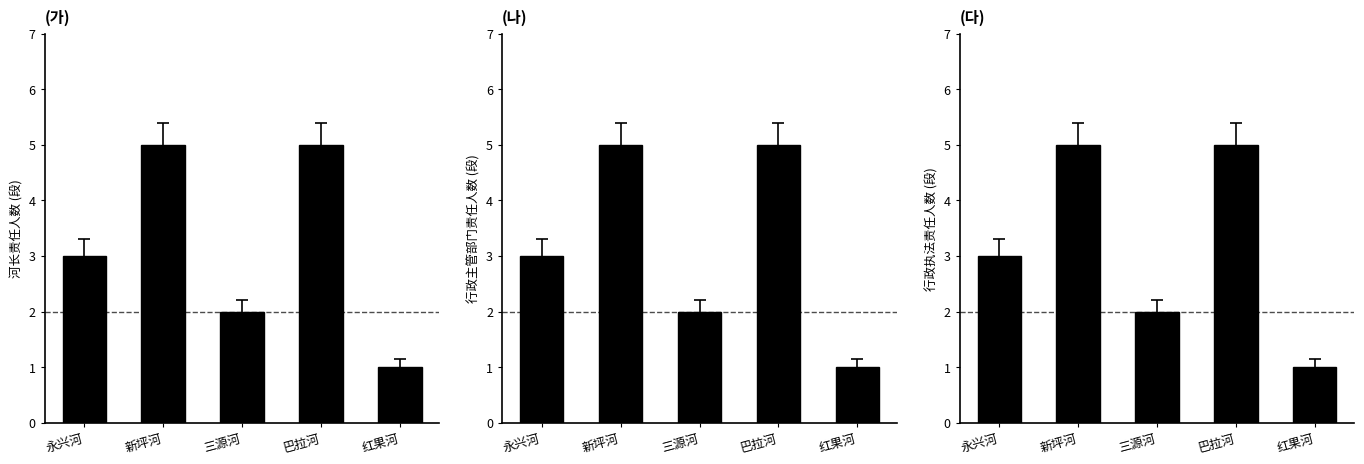

What is the change in value from 新坪河 to 红果河?

-4